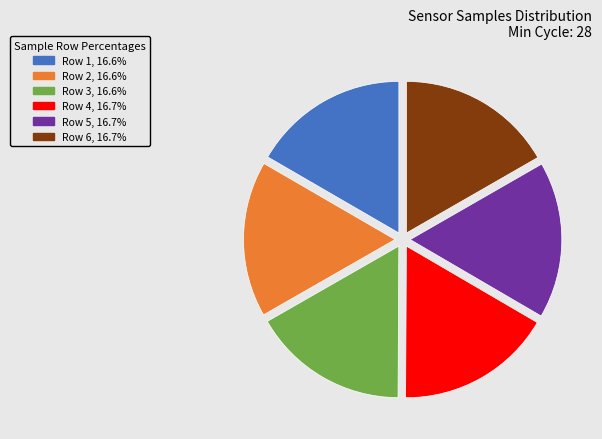

Is the sum of Row 5, 16.7% and Row 3, 16.6% greater than half?

No